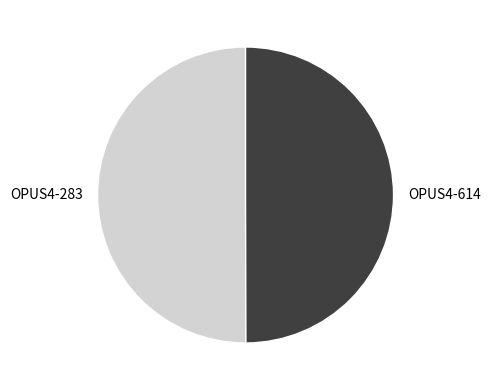

Approximately how many times larger is the value at OPUS4-614 compared to OPUS4-283?

1.0